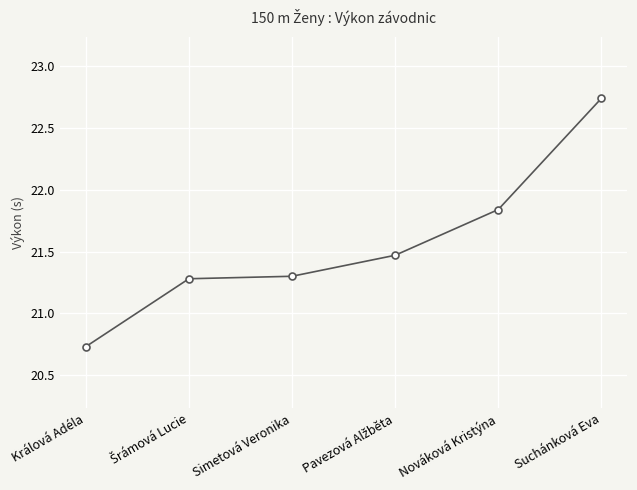

What is the smallest value displayed?

20.7